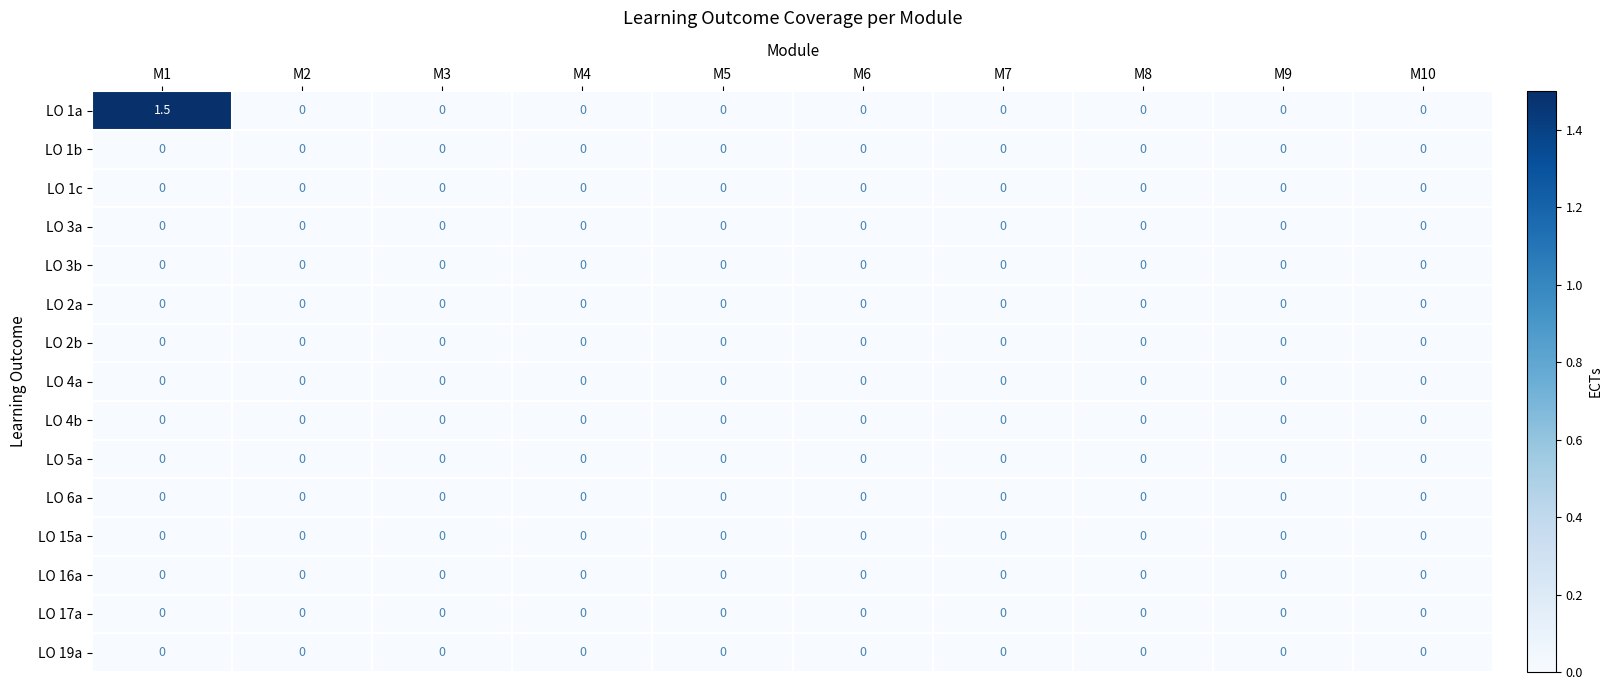

Which series has the largest total across all categories?

LO 1a